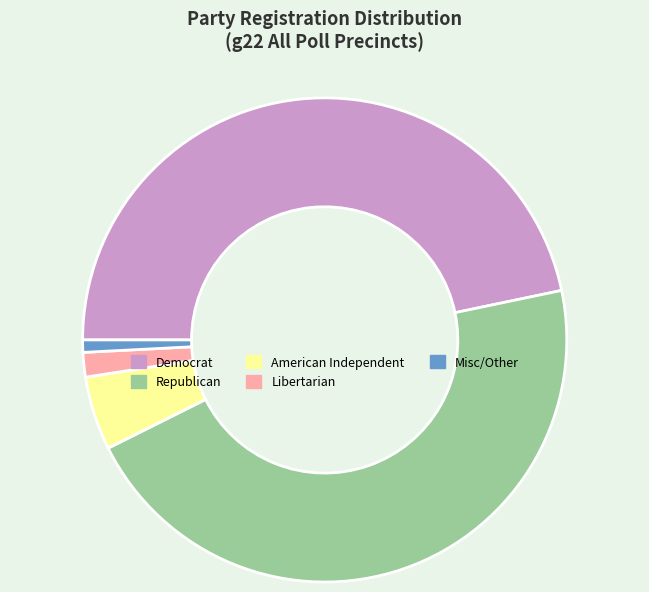

The Libertarian slice represents 2% of the pie. True or false?

True